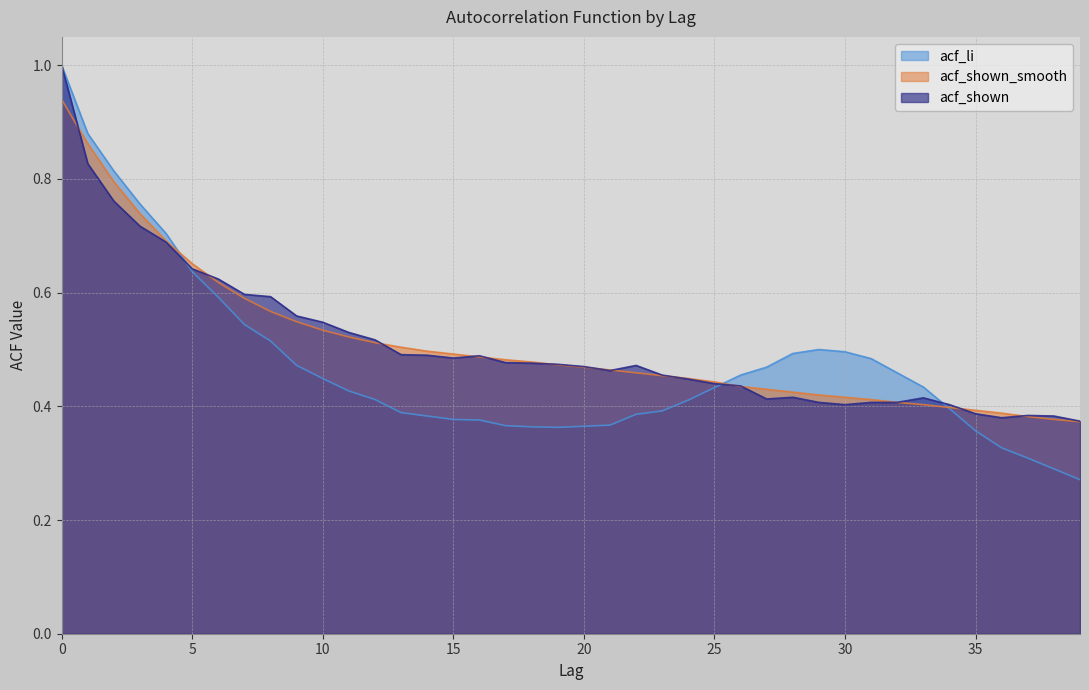

Between 30 and 31, which series saw the biggest shift?

acf_li